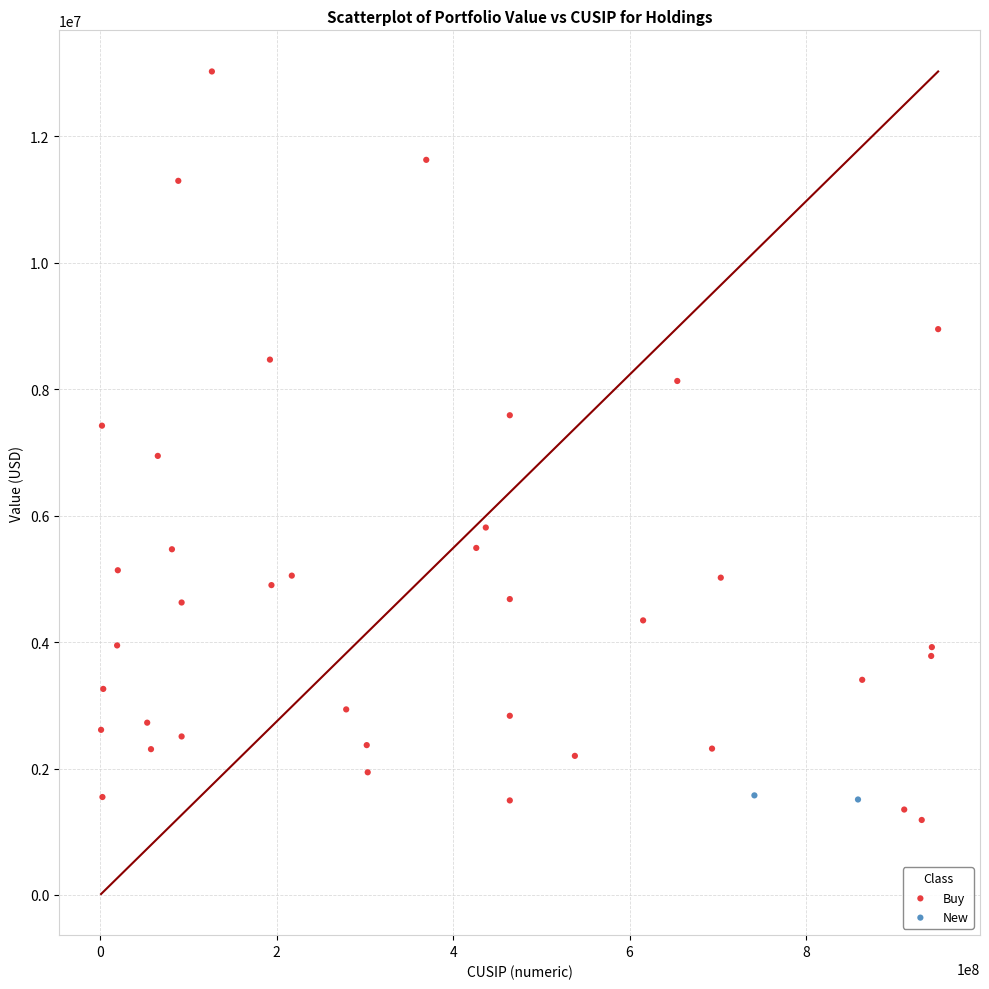

What are all the series names shown in the legend?

Buy, New